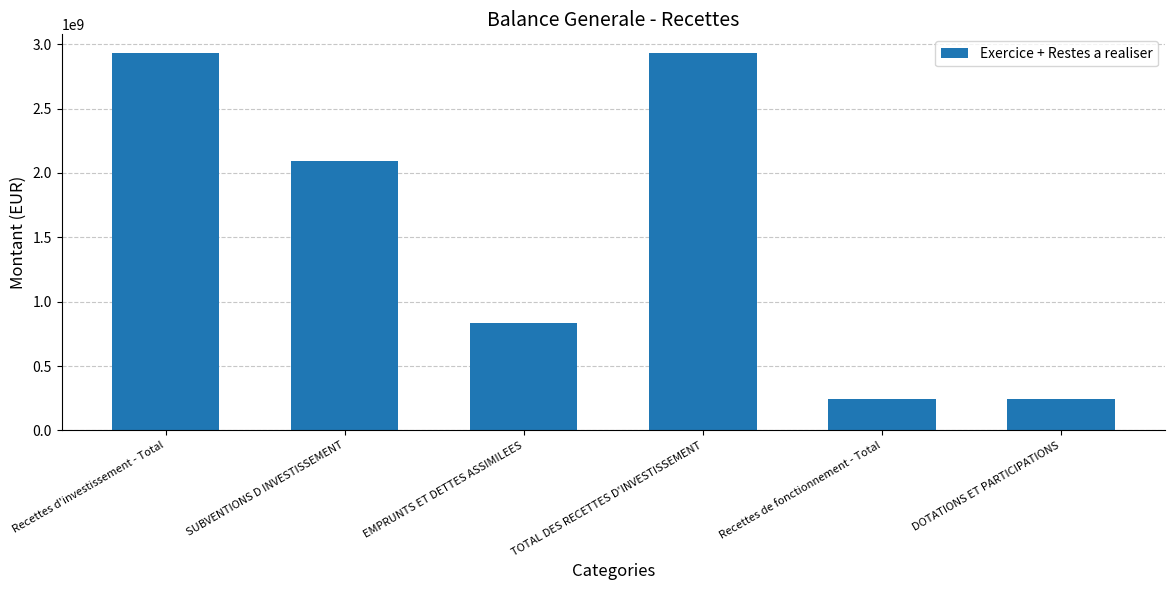

True or false: the data shows 413669389 at Recettes de fonctionnement - Total.

False